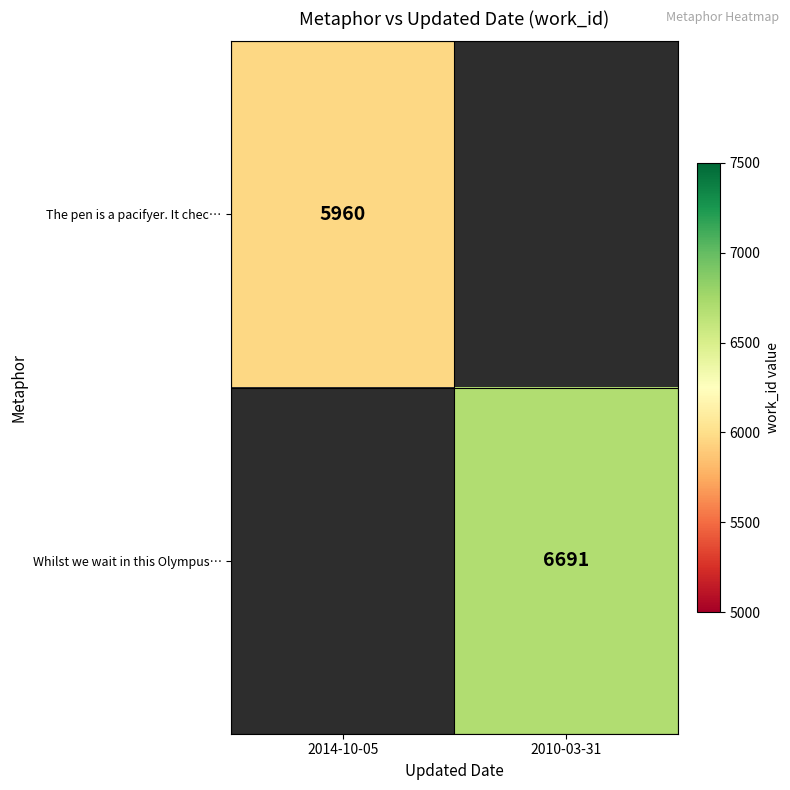

The value of Whilst we wait in this Olympus… at 2010-03-31 is 6691. True or false?

True